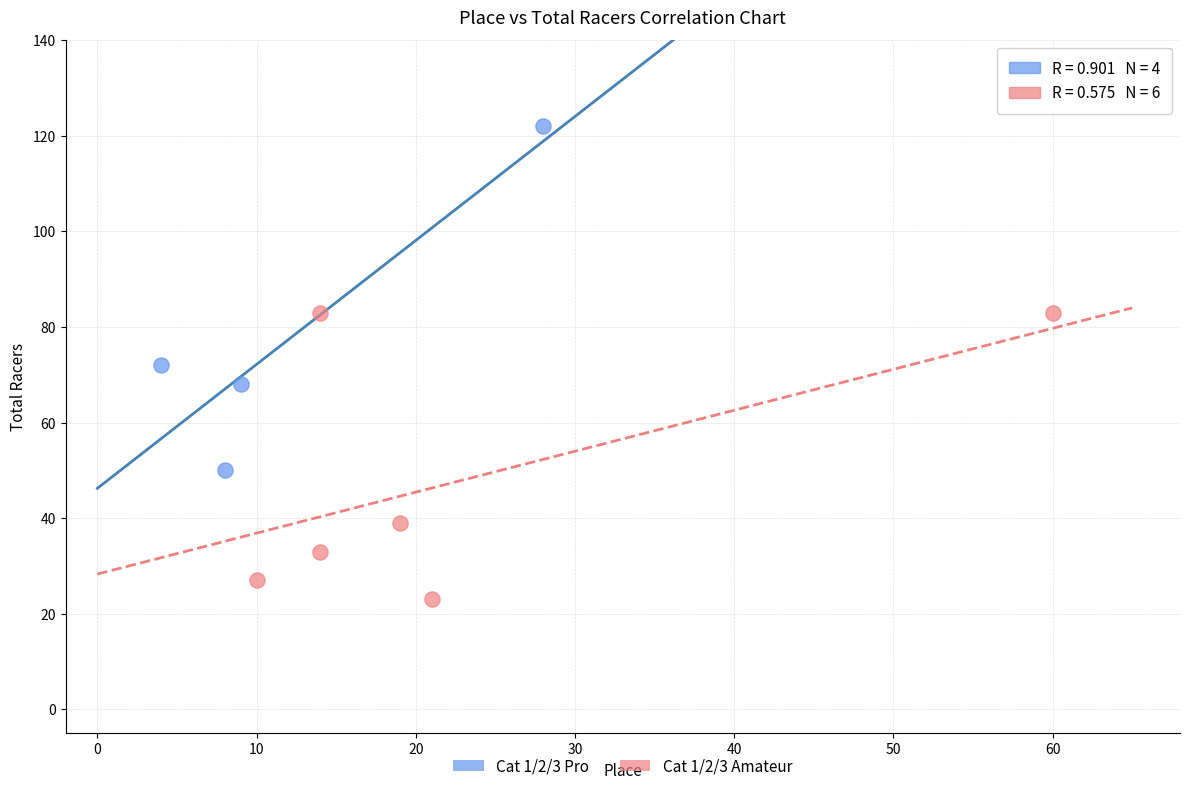

What are all the series names shown in the legend?

Cat 1/2/3 Pro, Cat 1/2/3 Amateur